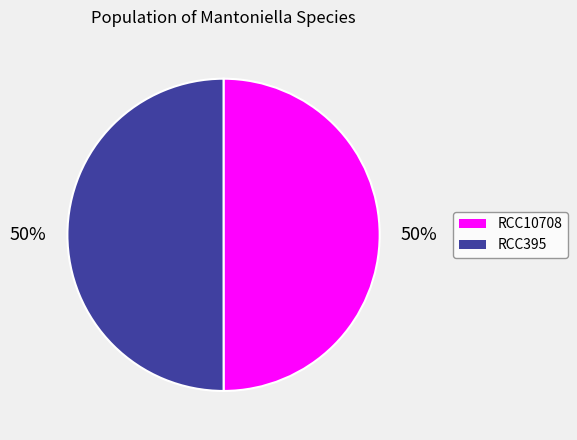

To the nearest percent, what portion does RCC395 represent?

50%